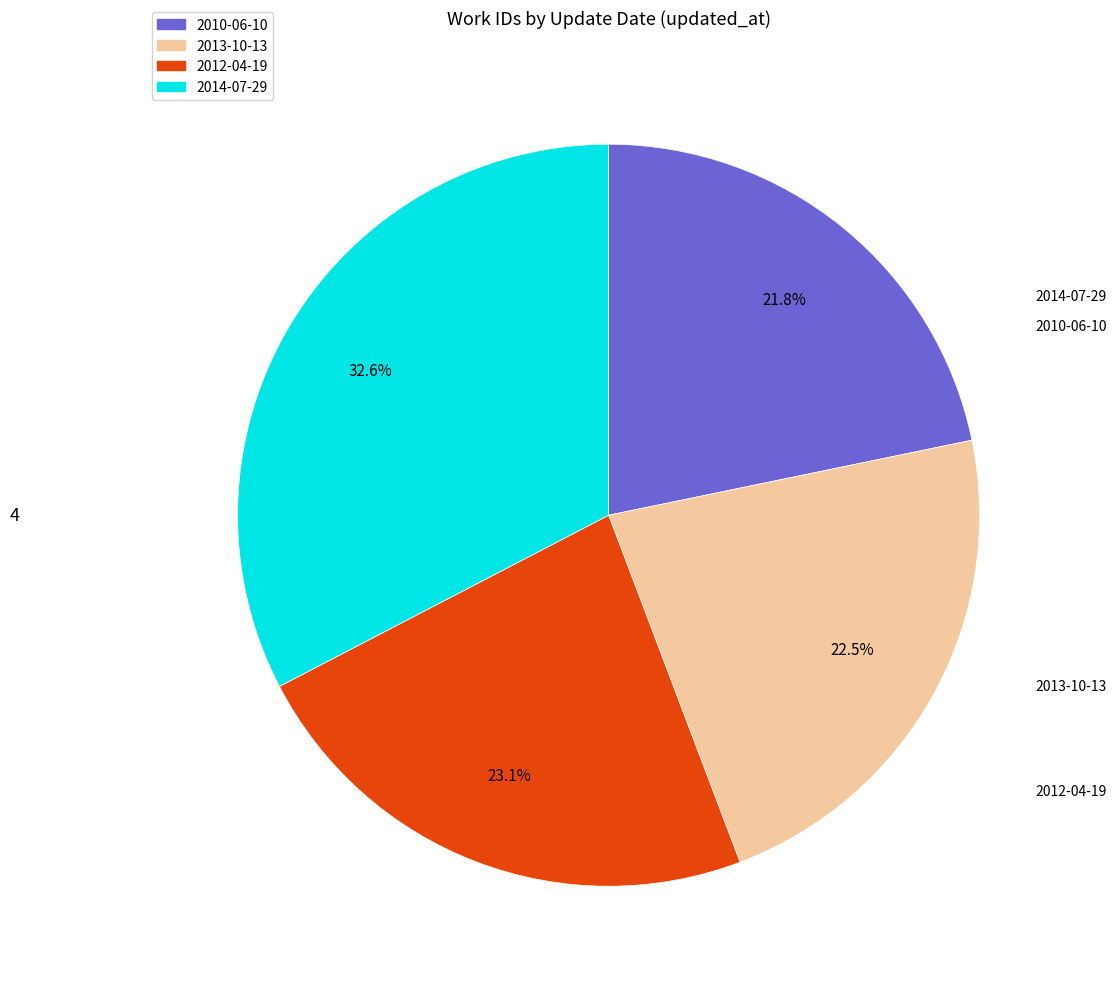

What is the ratio of the value at 2012-04-19 to the value at 2014-07-29?

0.7